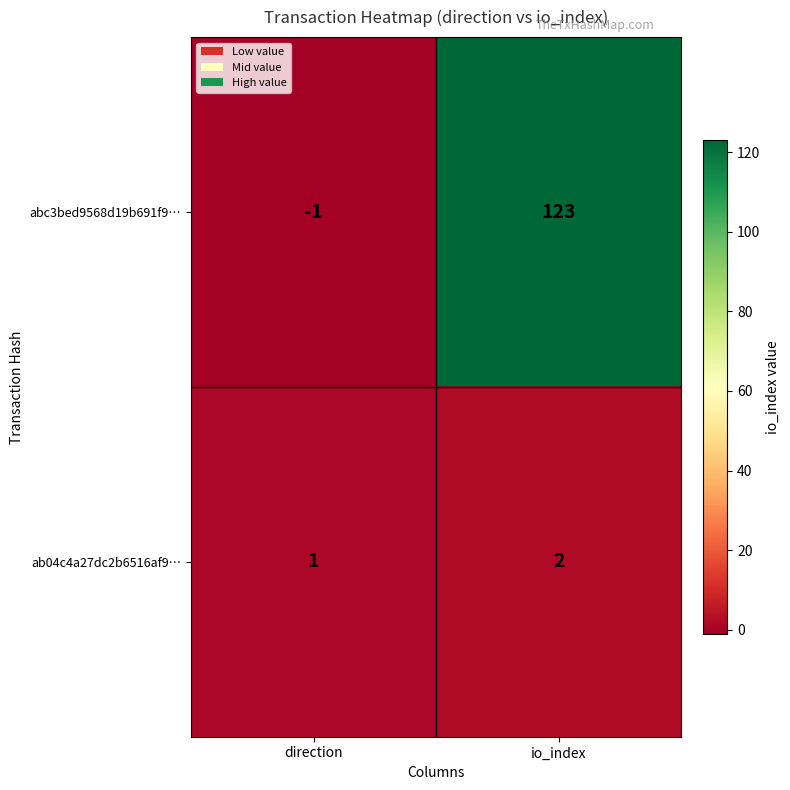

List the series in order of their peak value, lowest first.

ab04c4a27dc2b6516af9…, abc3bed9568d19b691f9…